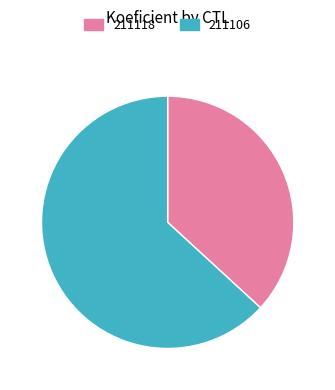

Is the sum of 211118 and 211106 greater than half?

Yes